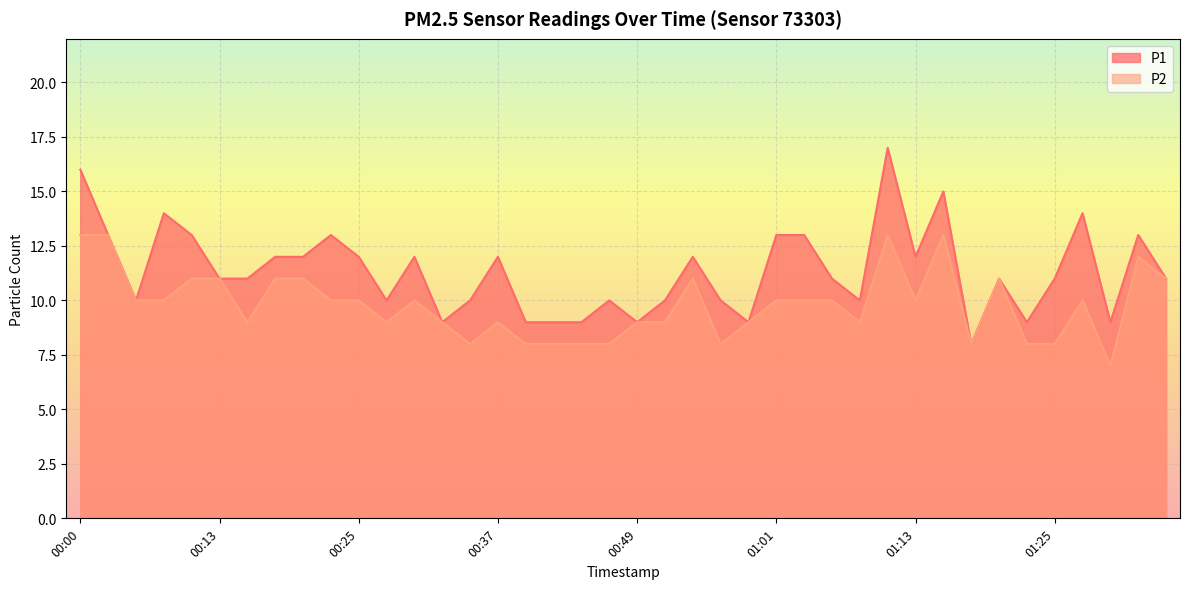

What is the difference between the P2 values at 01:13 and 00:51?

1